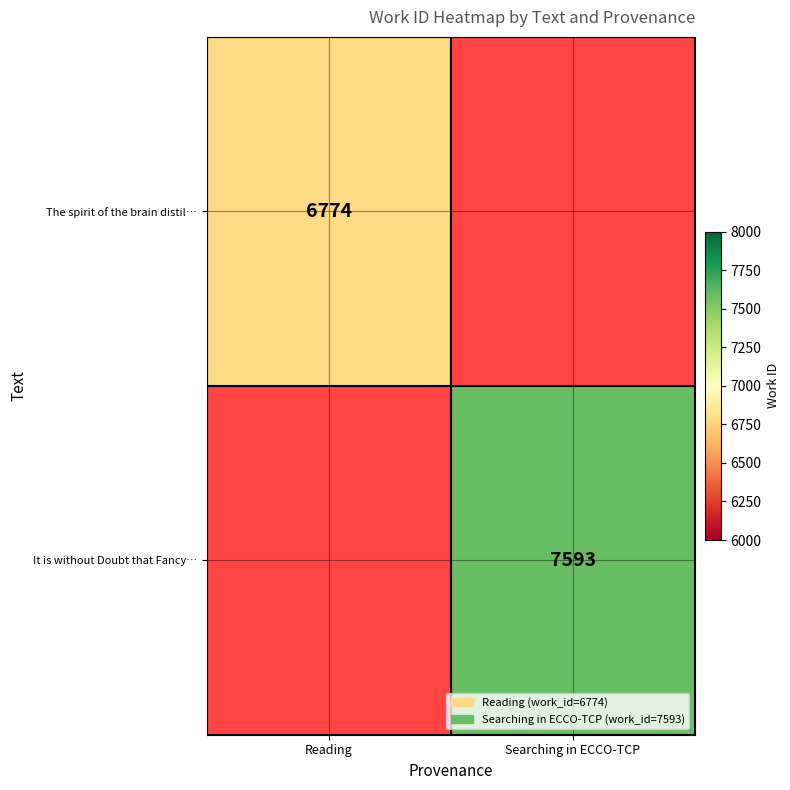

The It is without Doubt that Fancy… series shows 2732 at Searching in ECCO-TCP. True or false?

False